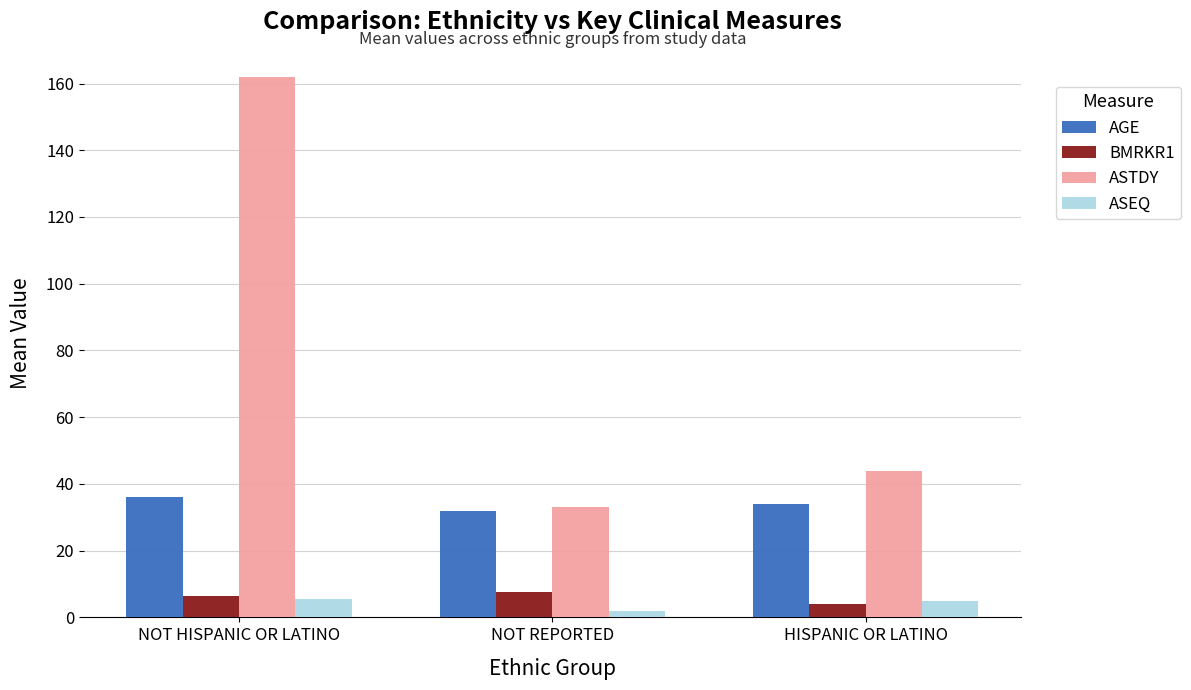

What is the maximum value for ASTDY?

162.0